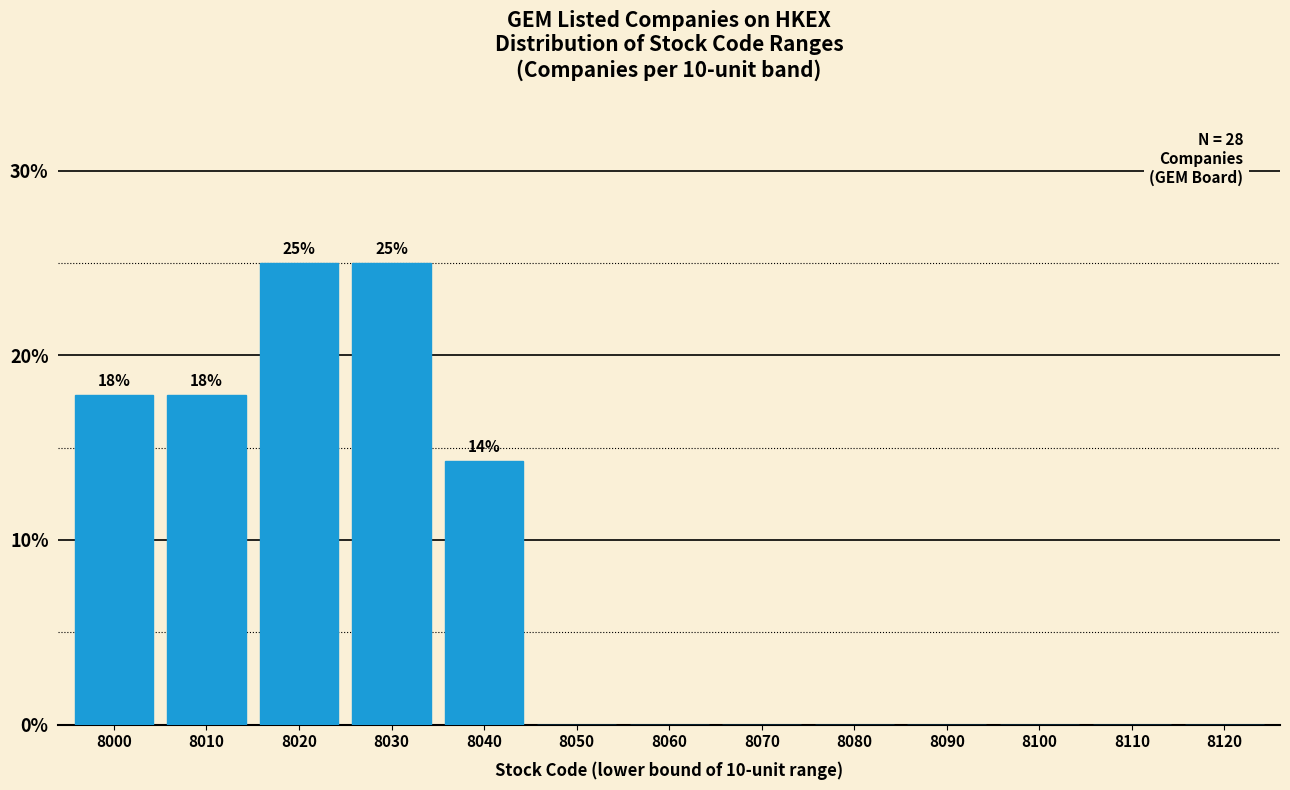

Reading left to right, list all the values displayed in this chart.

8000=17.9	8010=17.9	8020=25.0	8030=25.0	8040=14.3	8050=0.0	8060=0.0	8070=0.0	8080=0.0	8090=0.0	8100=0.0	8110=0.0	8120=0.0